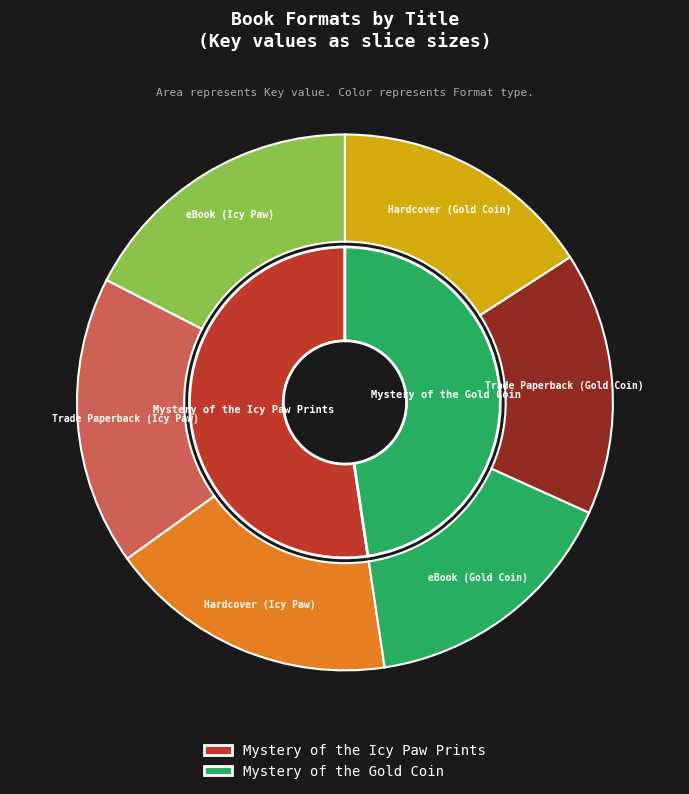

Which category has the smallest portion of the pie?

eBook (Icy Paw)